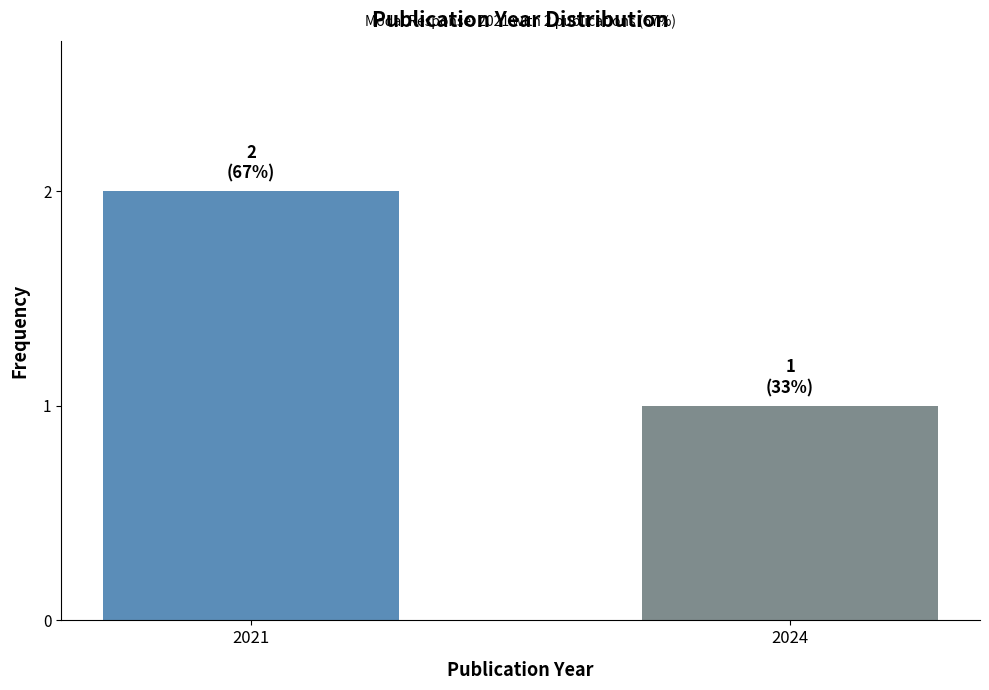

What is the difference between the values at 2021 and 2024?

1